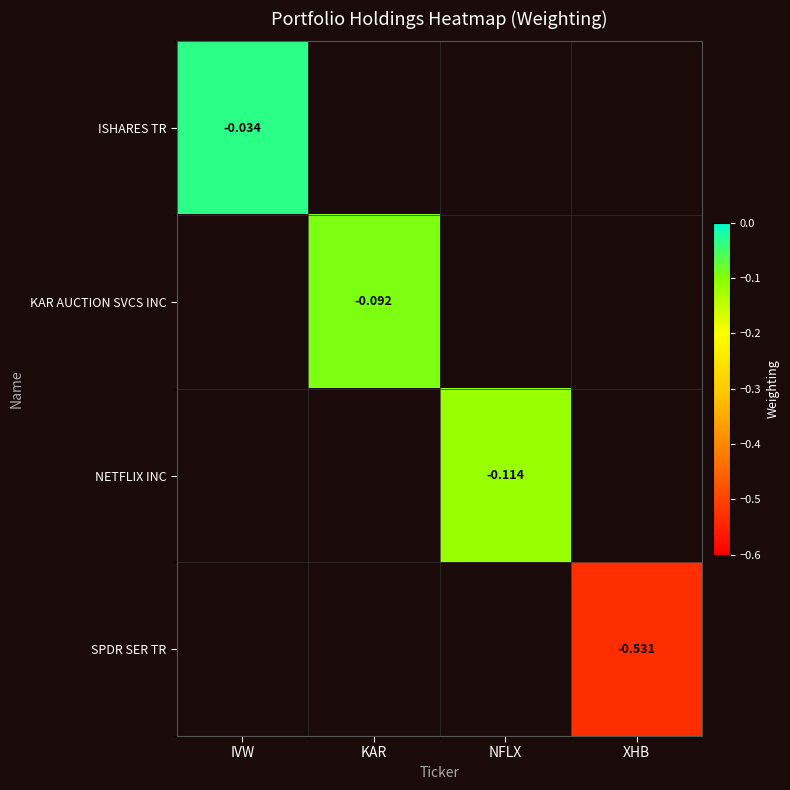

Which category has the highest value across all series?

IVW